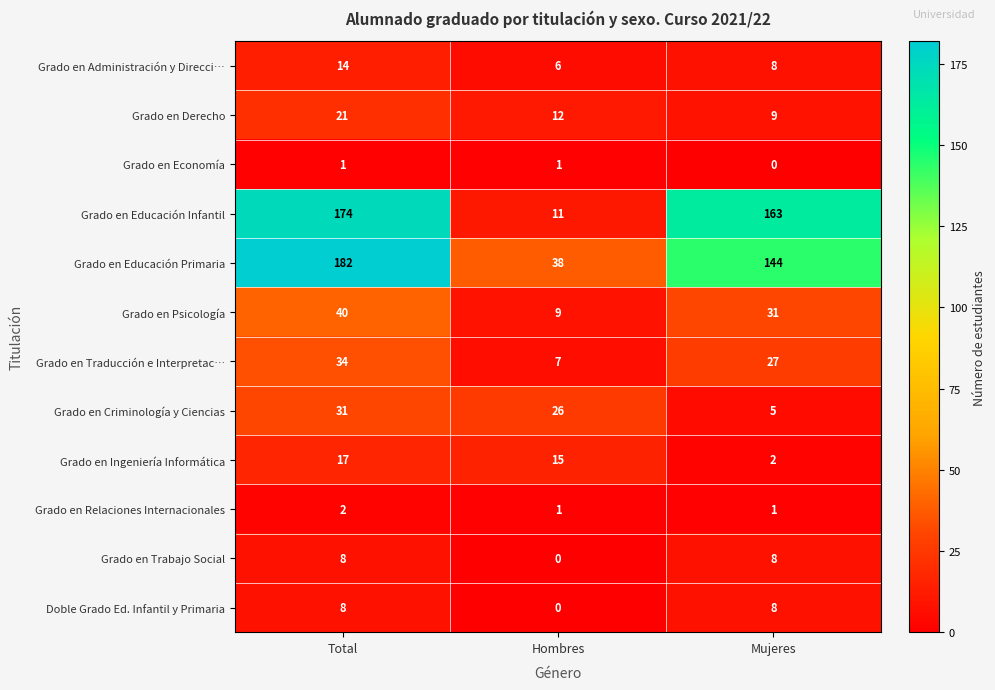

Count the Grado en Derecho values in the range 9 to 21.

3